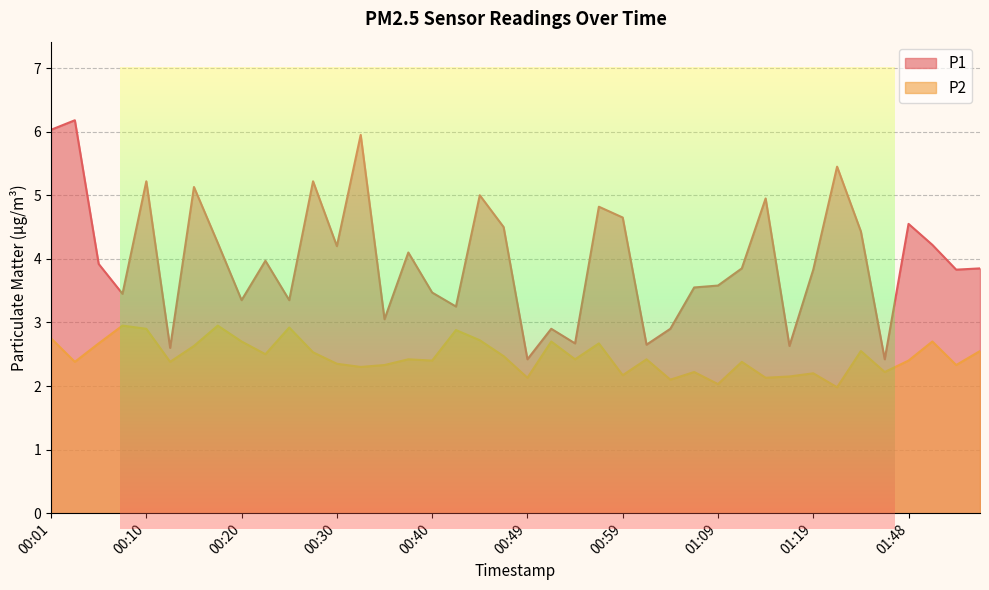

At how many categories does at least one series exceed 5?

7